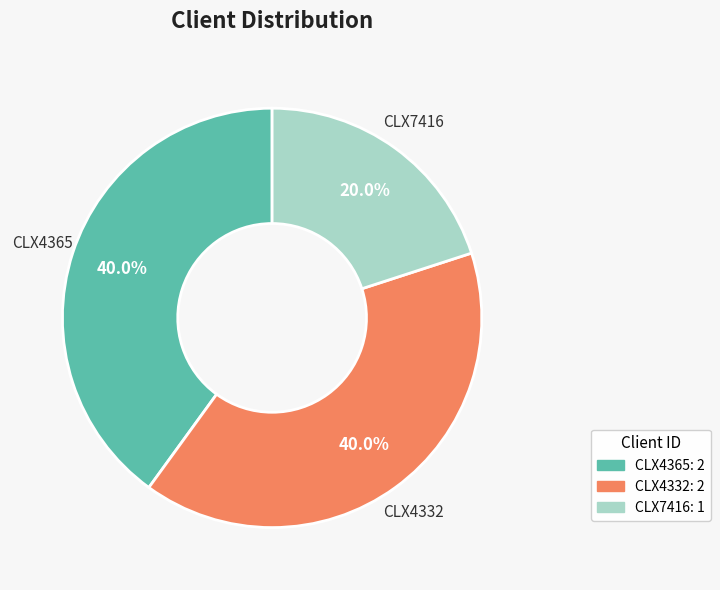

Is there a majority slice in this chart?

No